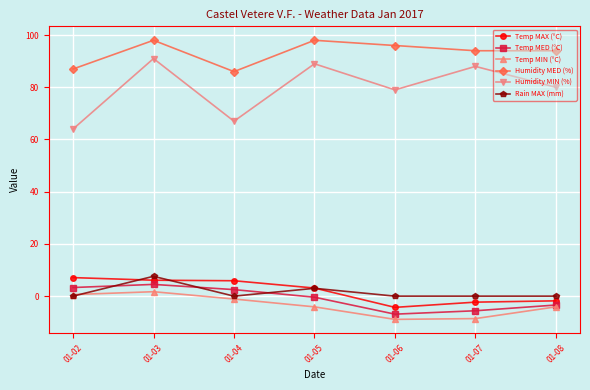

How many Rain MAX (mm) values are between 0 and 3?

6